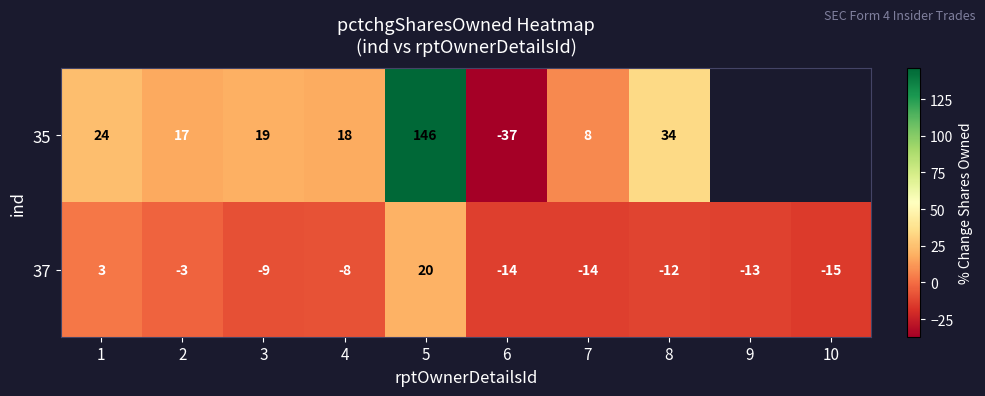

At 6, list the series in order from smallest to largest.

35, 37